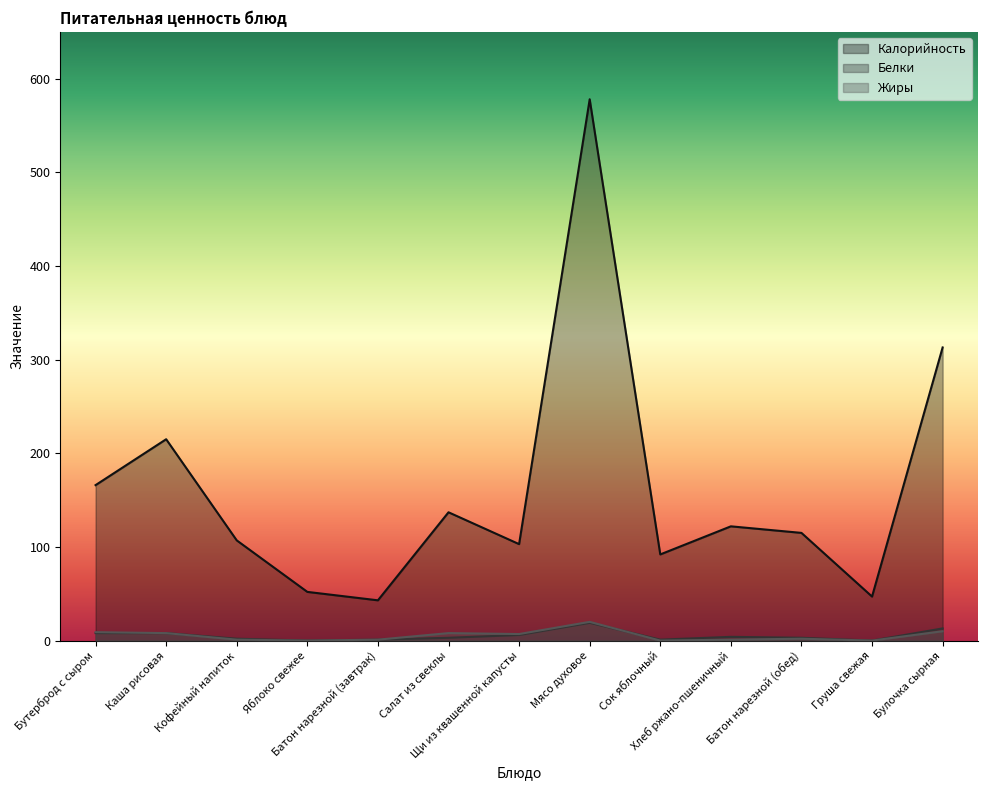

How many categories are shown in the chart?

13